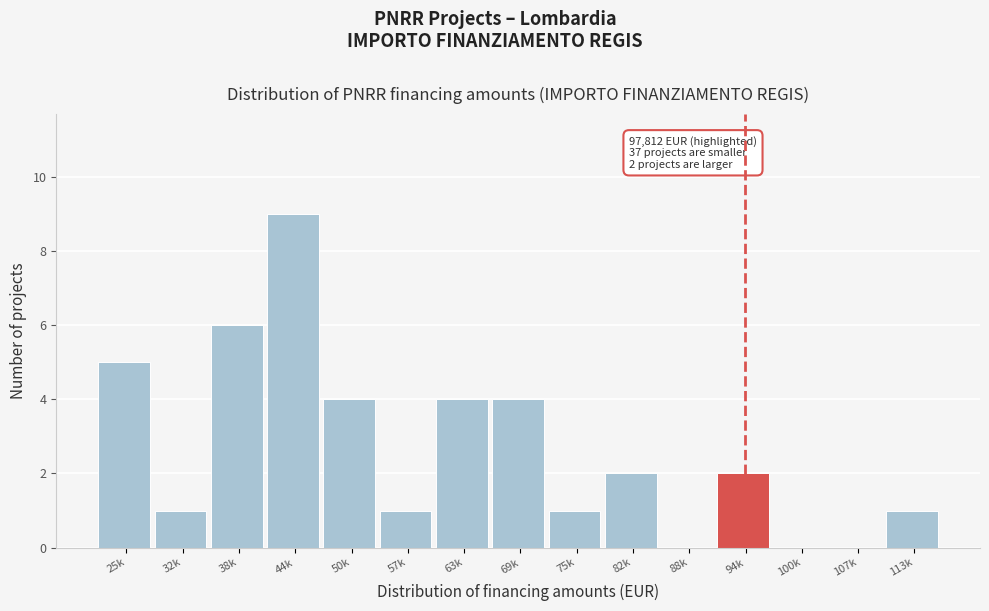

Reading left to right, list all the values displayed in this chart.

25k=5	32k=1	38k=6	44k=9	50k=4	57k=1	63k=4	69k=4	75k=1	82k=2	88k=0	94k=2	100k=0	107k=0	113k=1